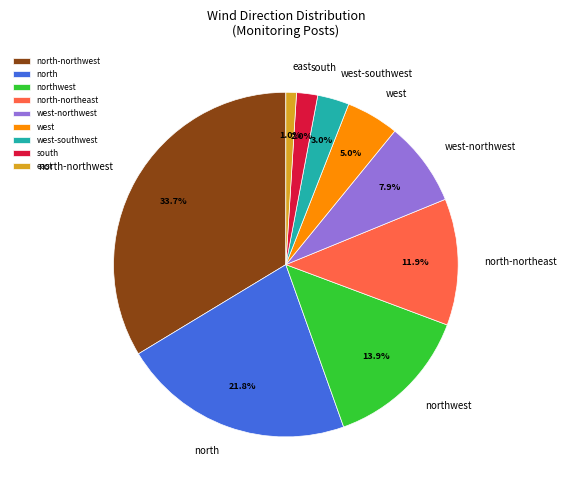

Which slice is the largest?

north-northwest